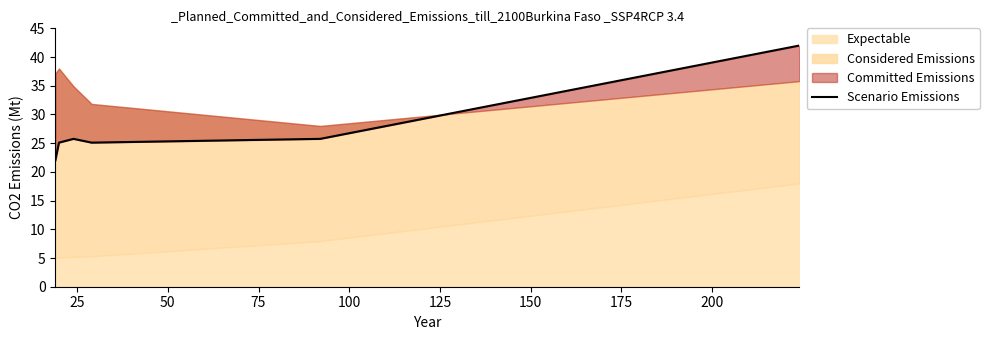

How many lines are shown in the chart?

1